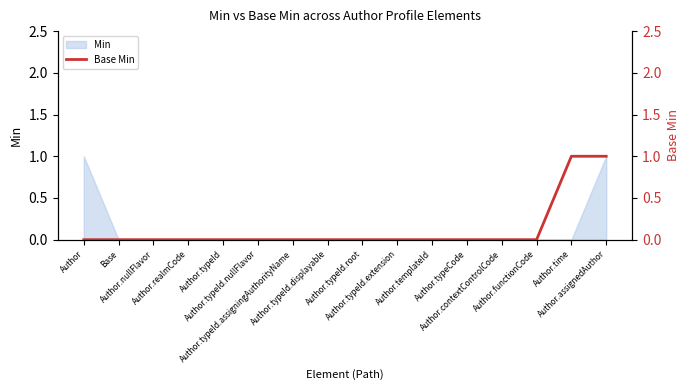

How many lines are shown in the chart?

1